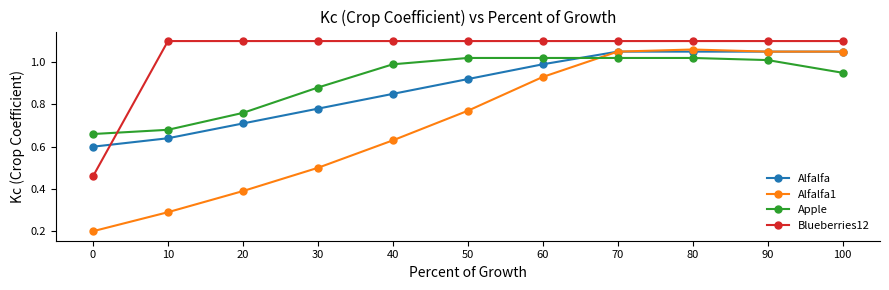

After their last crossing, which series has the higher values: Apple or Alfalfa?

Alfalfa